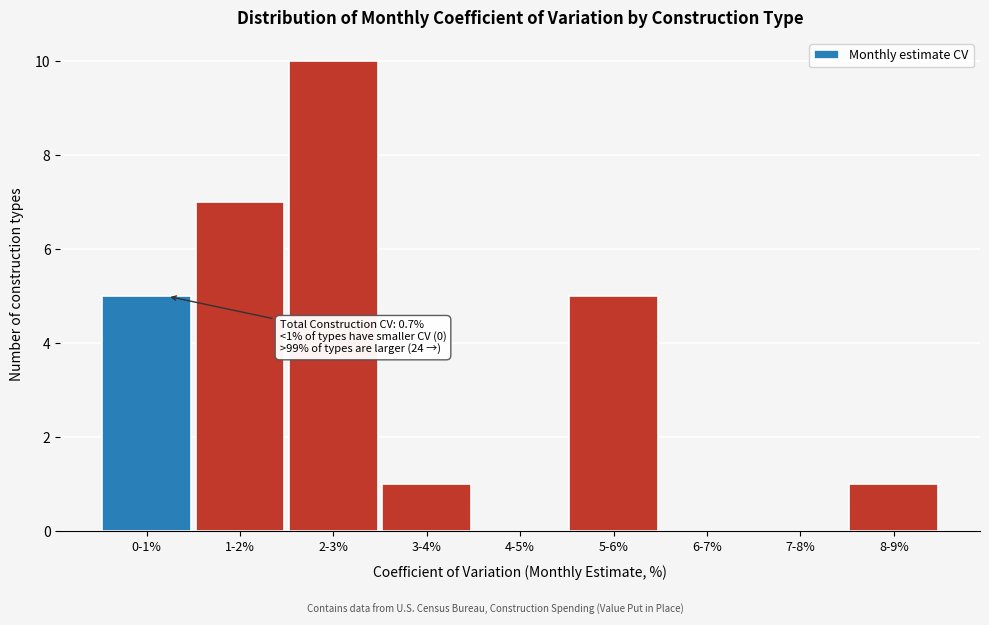

Reading left to right, transcribe all the data shown in this chart.

0-1%=5	1-2%=7	2-3%=10	3-4%=1	4-5%=0	5-6%=5	6-7%=0	7-8%=0	8-9%=1